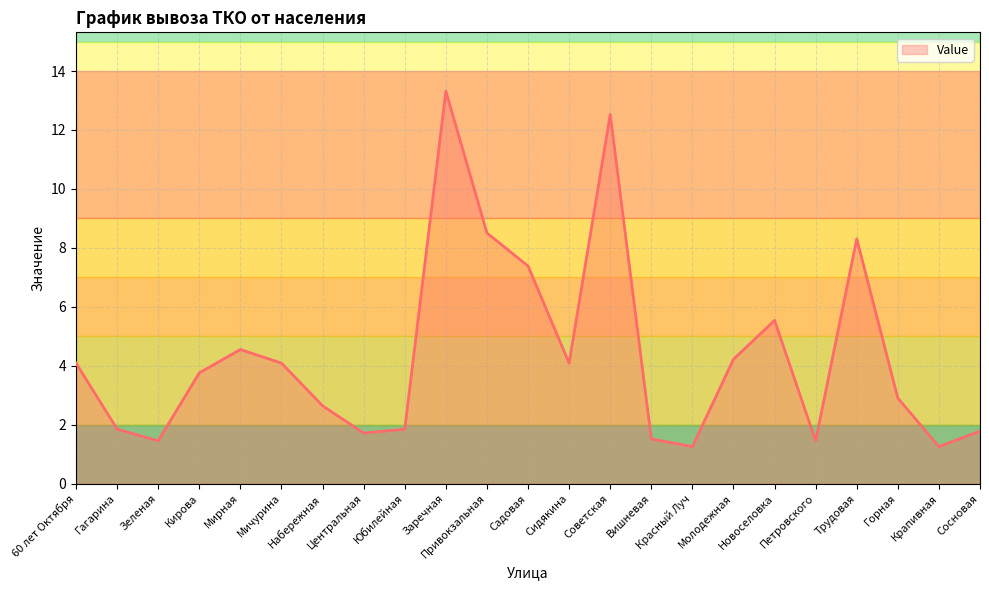

Reading right to left, what are all the values shown in this chart?

Сосновая=1.8	Крапивная=1.3	Горная=2.9	Трудовая=8.3	Петровского=1.5	Новоселовка=5.5	Молодежная=4.2	Красный Луч=1.3	Вишневая=1.5	Советская=12.5	Сидякина=4.1	Садовая=7.4	Привокзальная=8.5	Заречная=13.3	Юбилейная=1.8	Центральная=1.7	Набережная=2.6	Мичурина=4.1	Мирная=4.5	Кирова=3.8	Зеленая=1.5	Гагарина=1.8	60 лет Октября=4.1